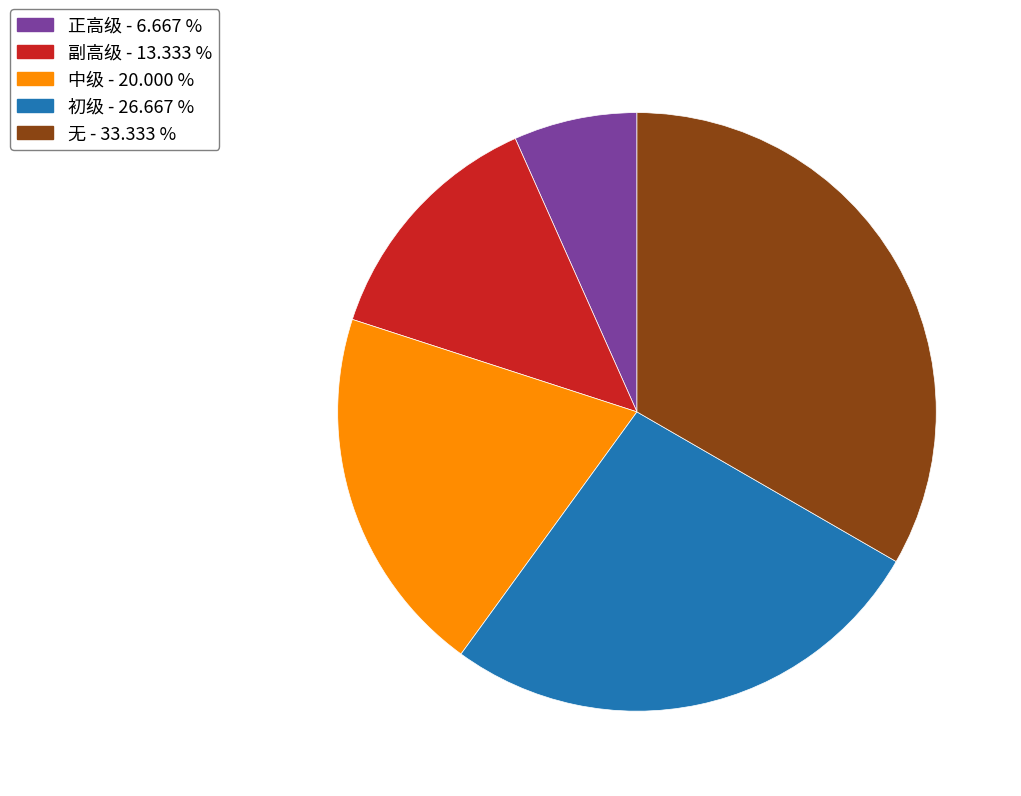

True or false: 正高级 accounts for 7% of the total.

True